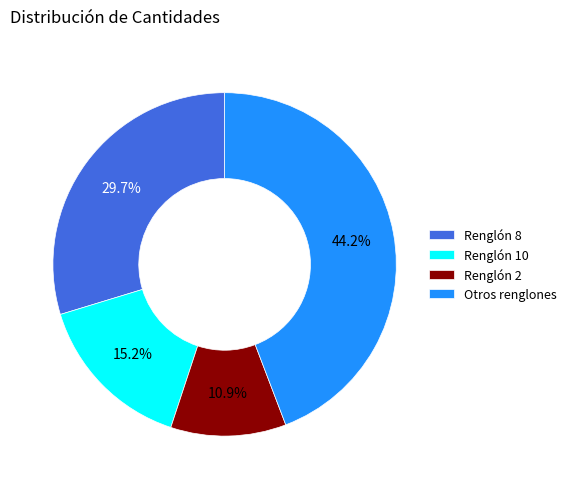

Which category has the biggest portion of the pie?

Otros renglones